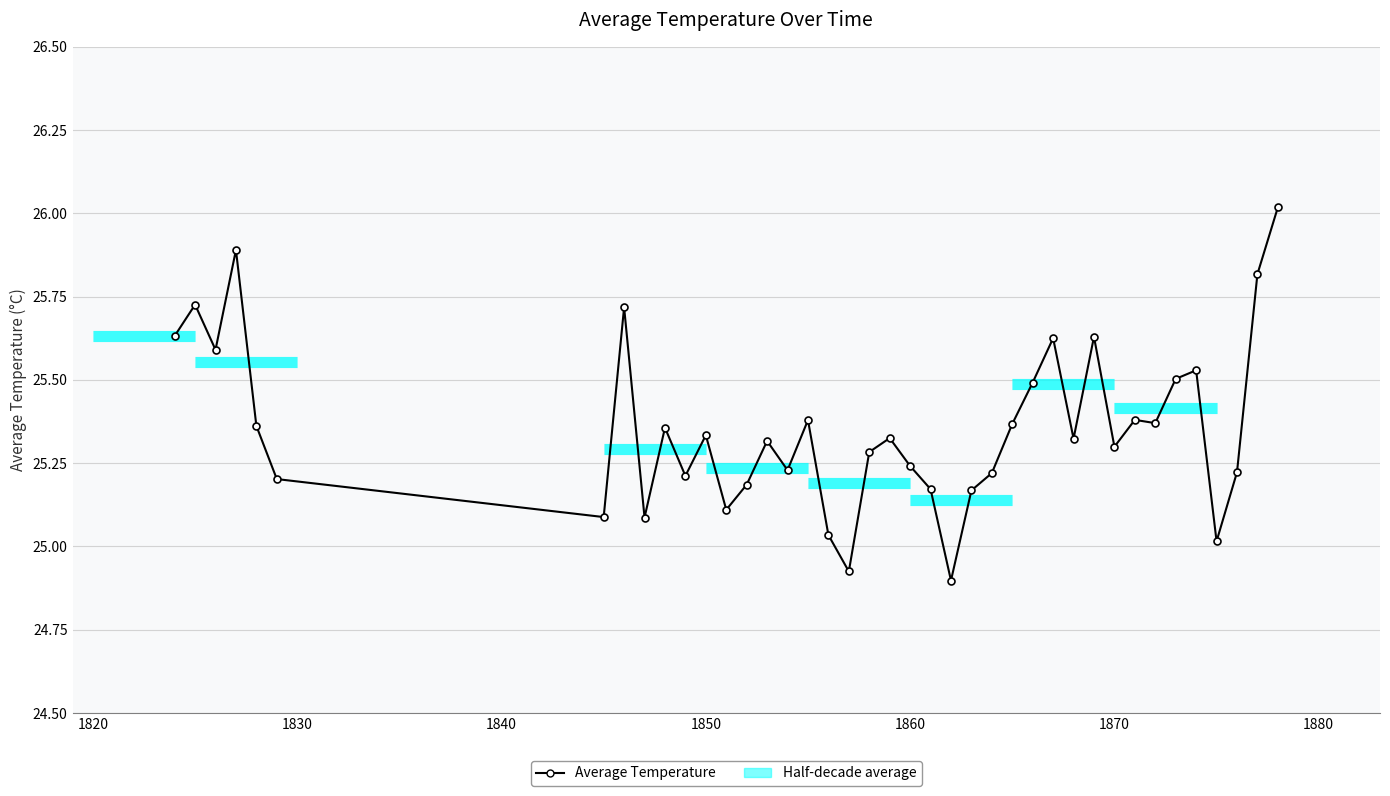

What is the average value?

25.4